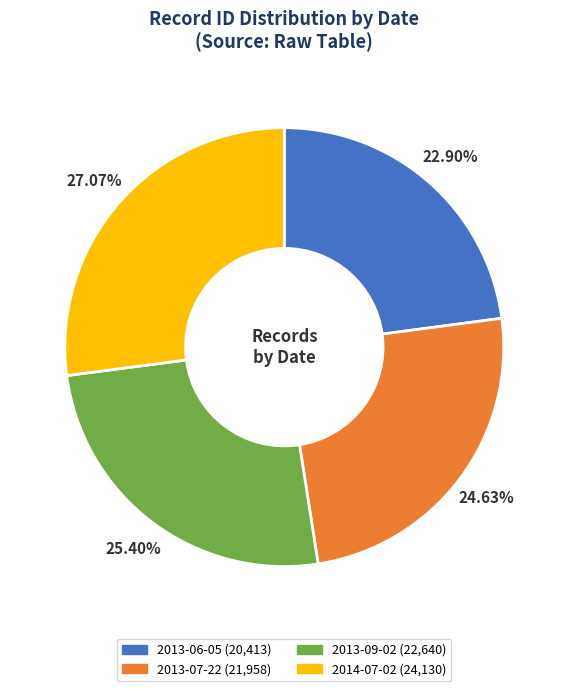

Which category has the biggest portion of the pie?

2014-07-02